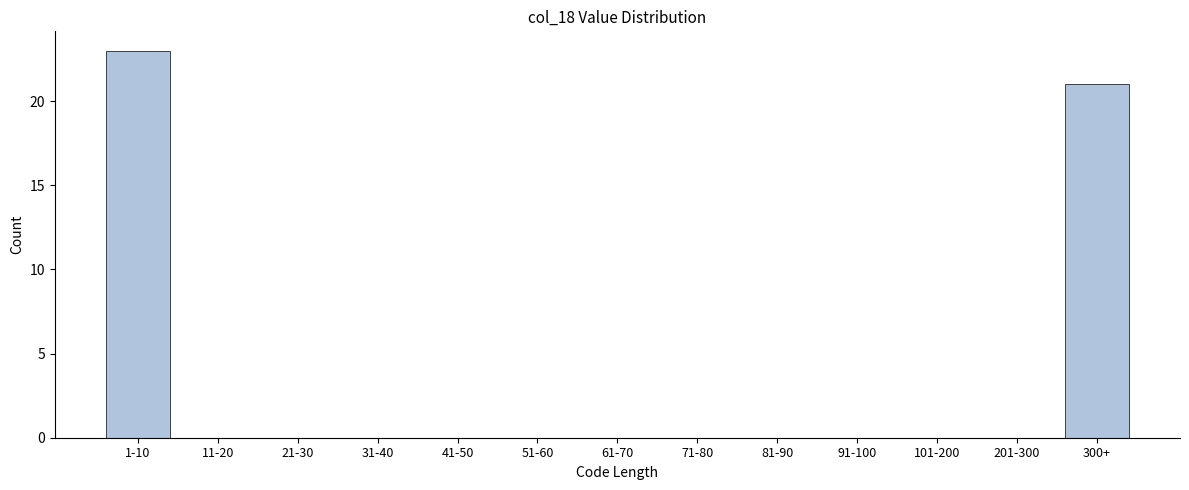

Reading left to right, transcribe all the data shown in this chart.

1-10=23	11-20=0	21-30=0	31-40=0	41-50=0	51-60=0	61-70=0	71-80=0	81-90=0	91-100=0	101-200=0	201-300=0	300+=21